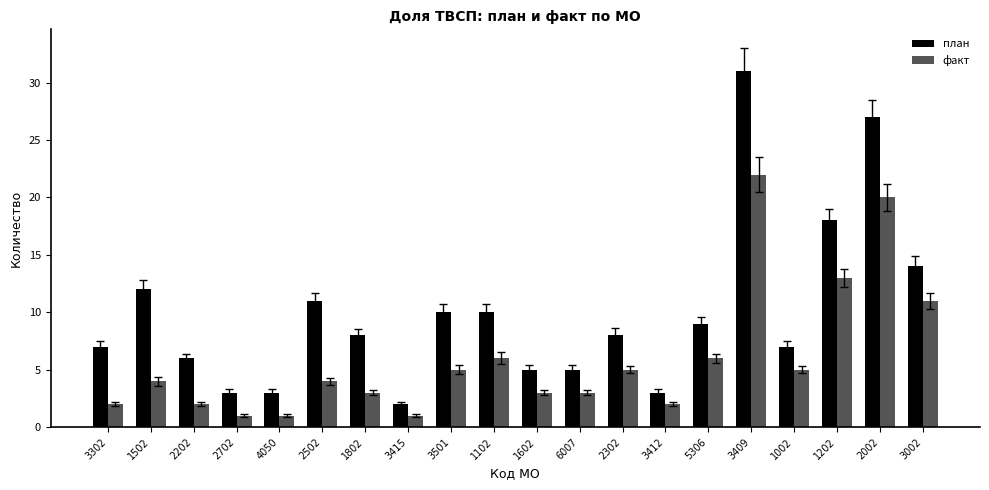

Read the план value at 2202.

6